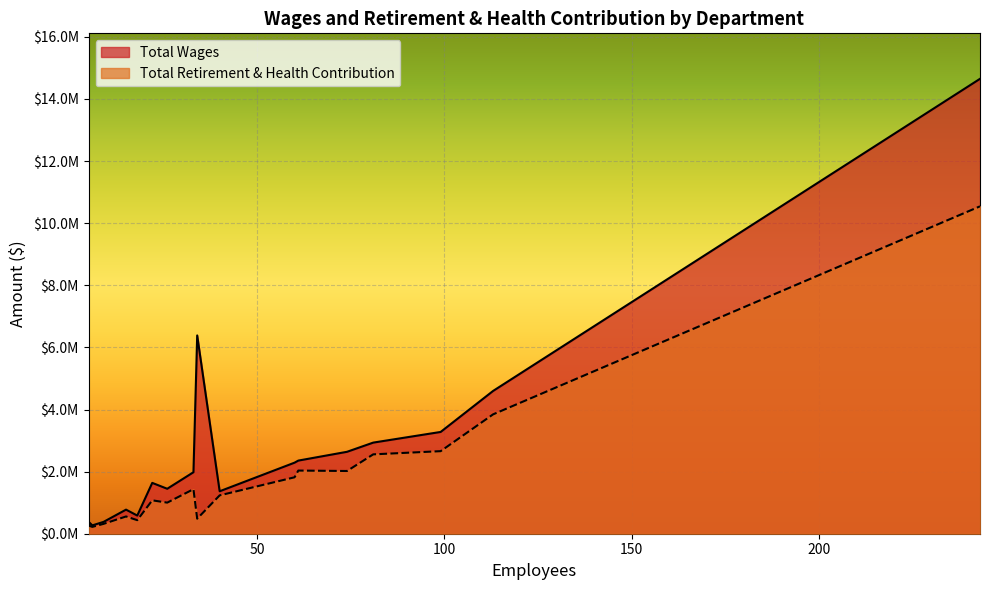

At Fiscal Services, list the series in order from largest to smallest.

Total Wages, Total Retirement & Health Contribution